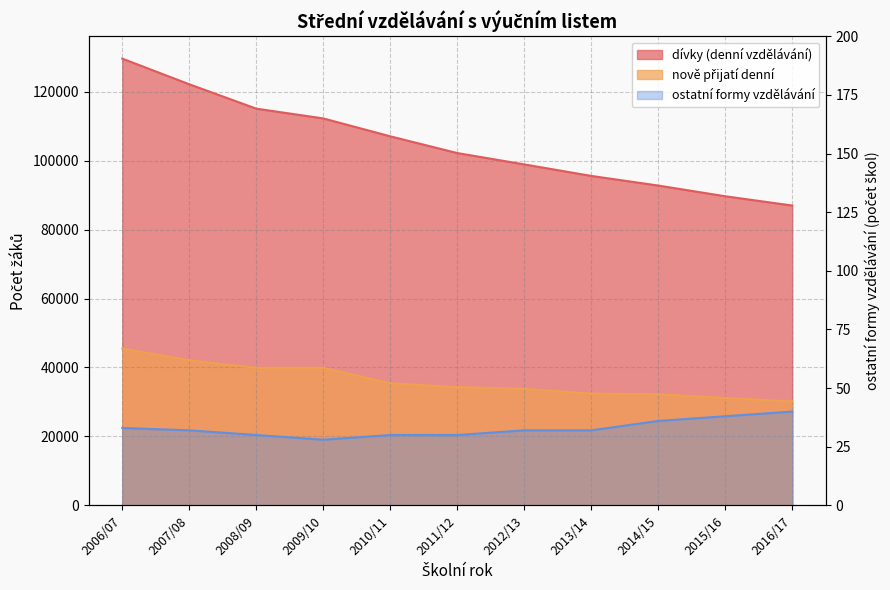

What is the difference between the nově přijatí denní values at 2007/08 and 2009/10?

2187